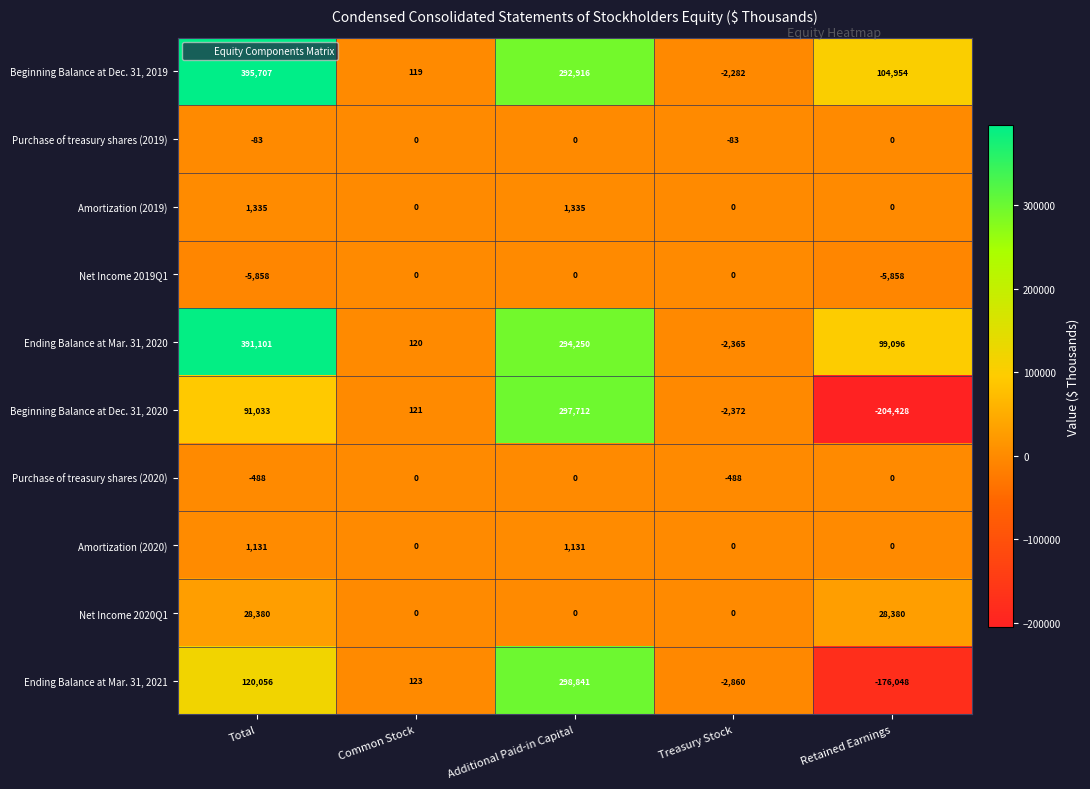

How many data points does each series have?

5